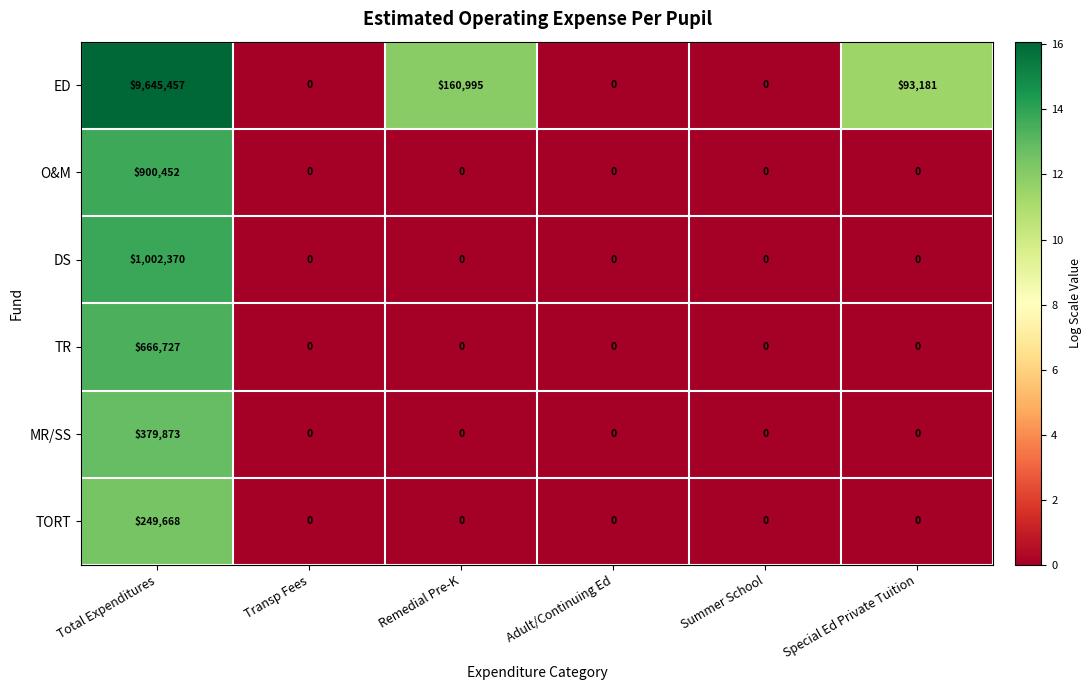

Is it true that O&M equals 504141 at Total Expenditures?

False